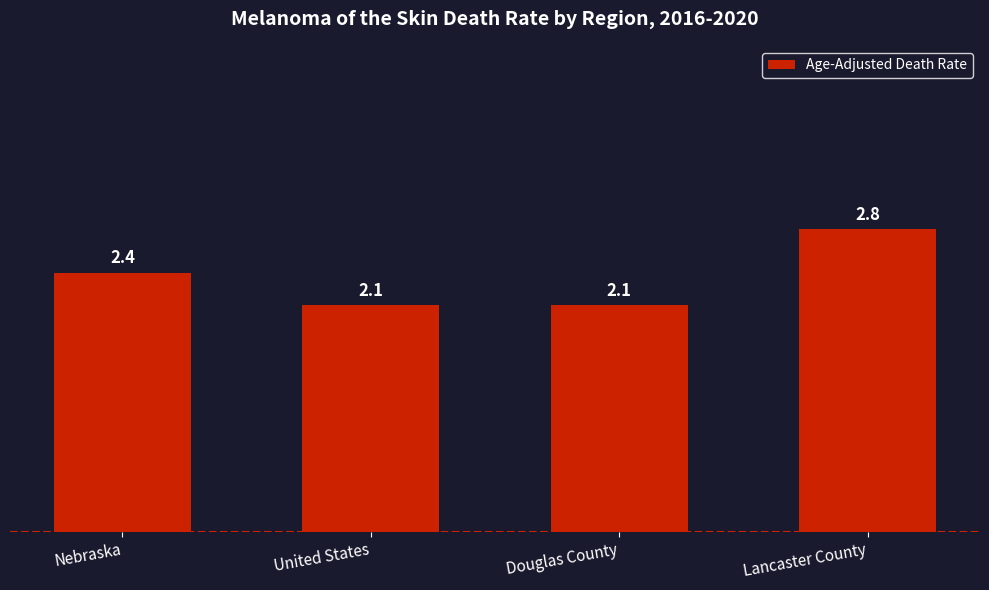

What position from the right is United States?

3